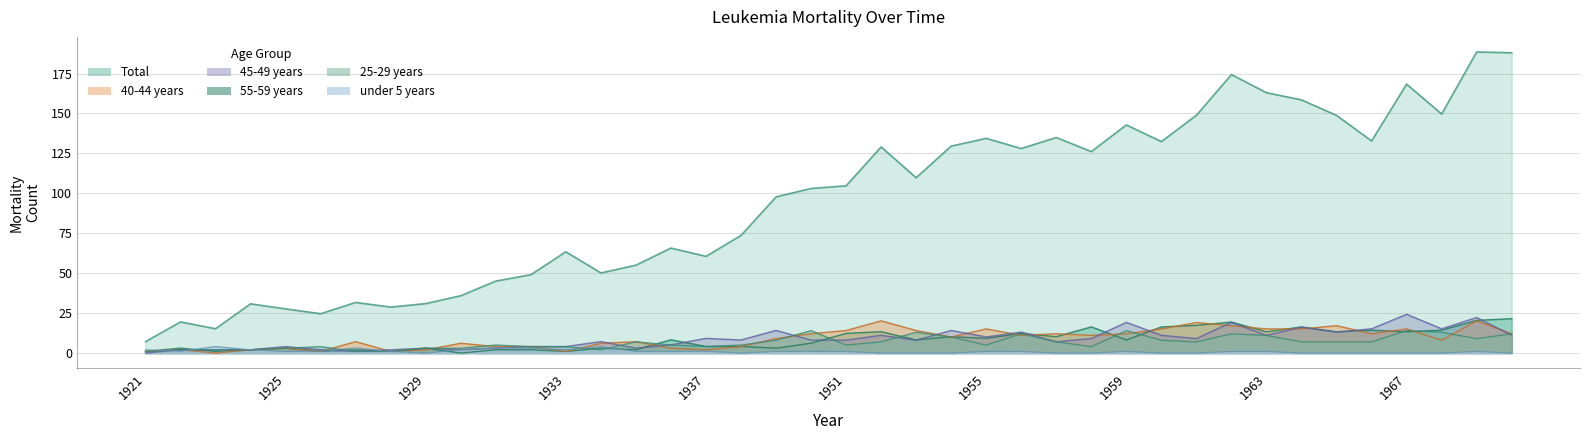

Which category has the highest value across all series?

1969